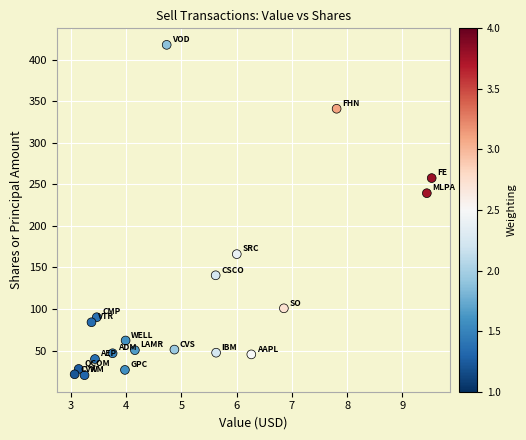

What Y value in the scatter plot is closest to 219?

239.4